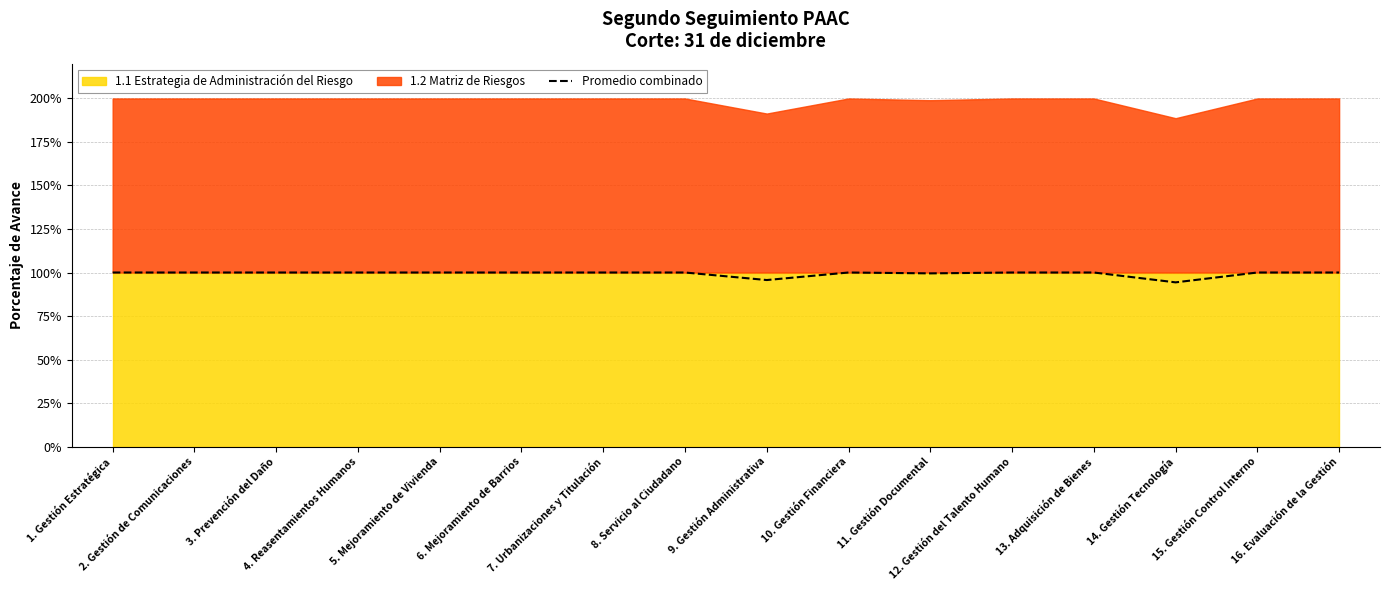

True or false: the data has more than 1 interior local peaks.

False